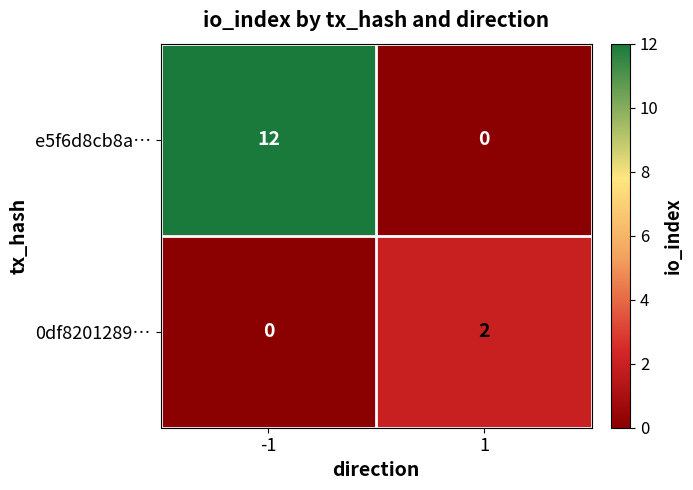

What is the average value of the e5f6d8cb8a… series?

6